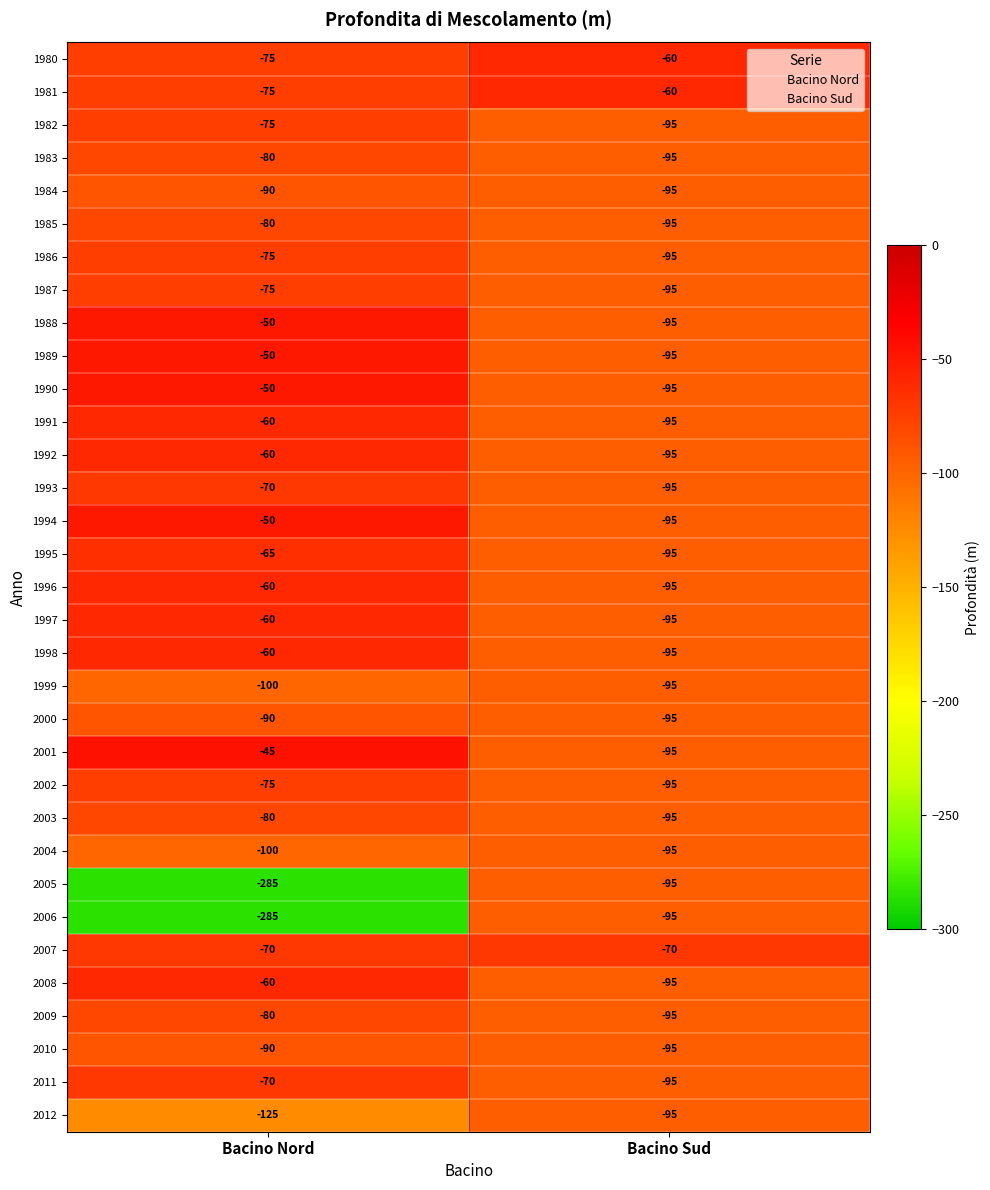

True or false: 1982 has a value of -75 at Bacino Nord.

True